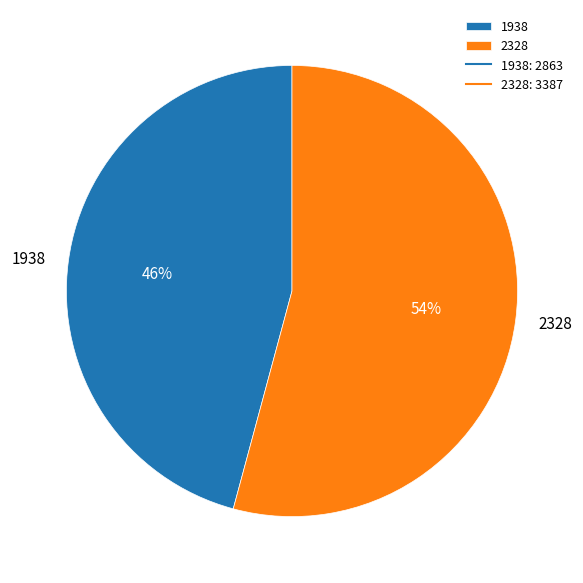

True or false: 2328 accounts for 54% of the total.

True